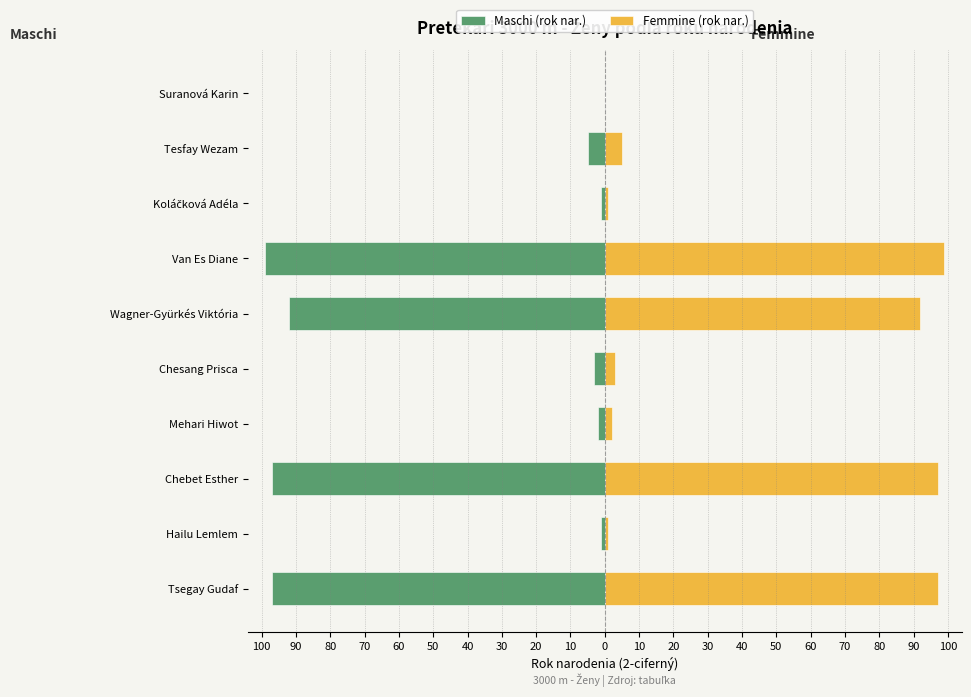

What is the difference between the highest and lowest values at Hailu Lemlem?

2